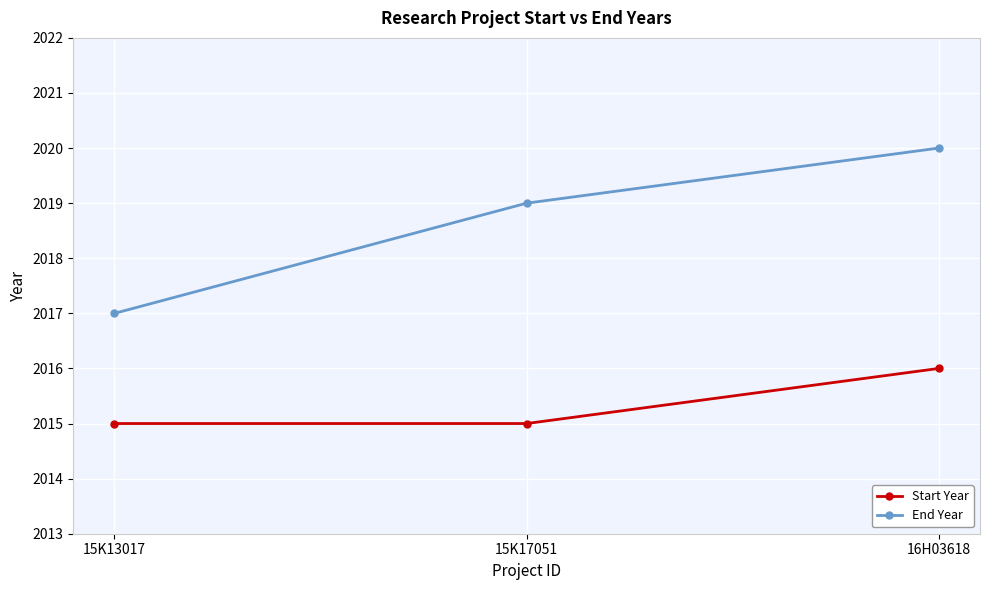

How many lines are shown in the chart?

2